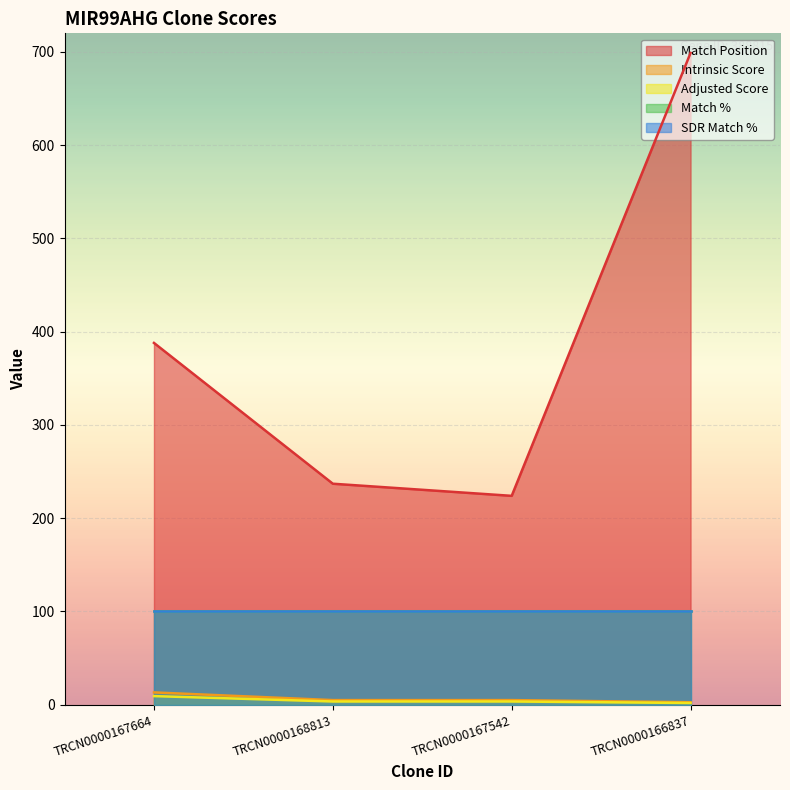

What is the difference between the second highest and second lowest values in the Match Position series?

151.0